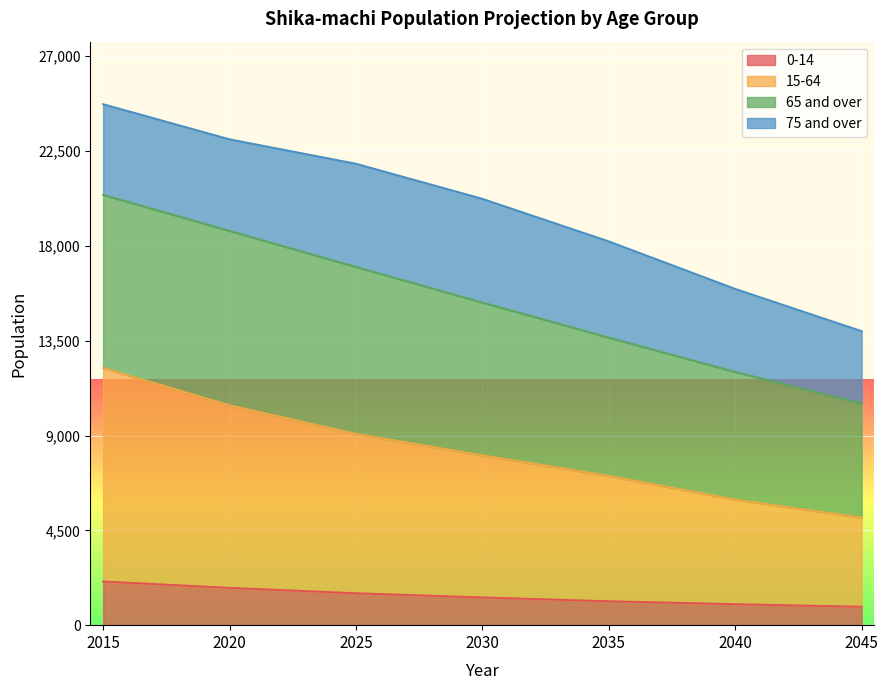

Which label corresponds to the smallest value in the chart?

2045